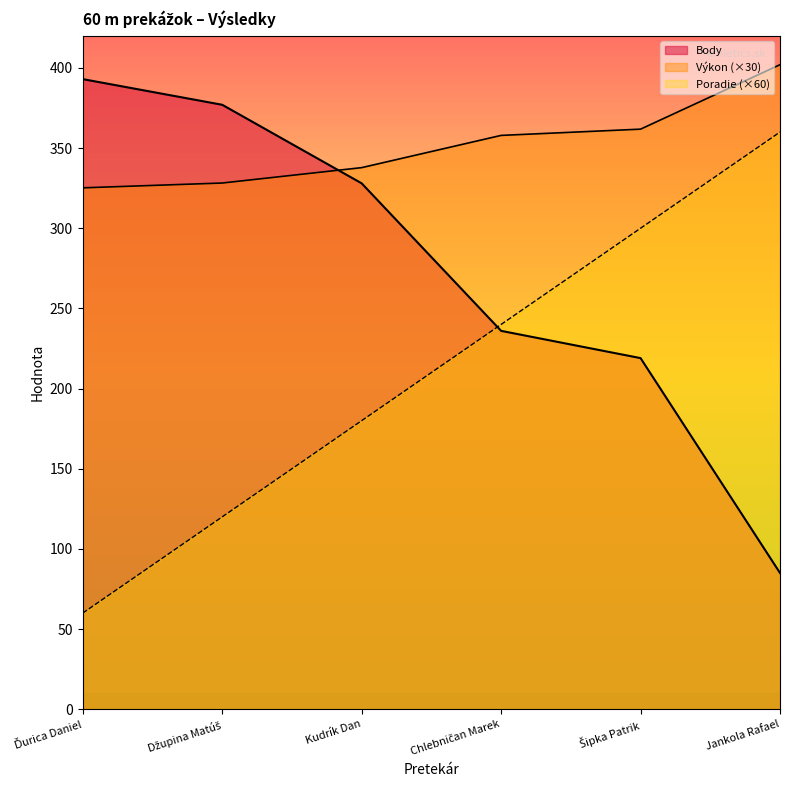

Is it true that Poradie equals 314.4 at Chlebničan Marek?

False